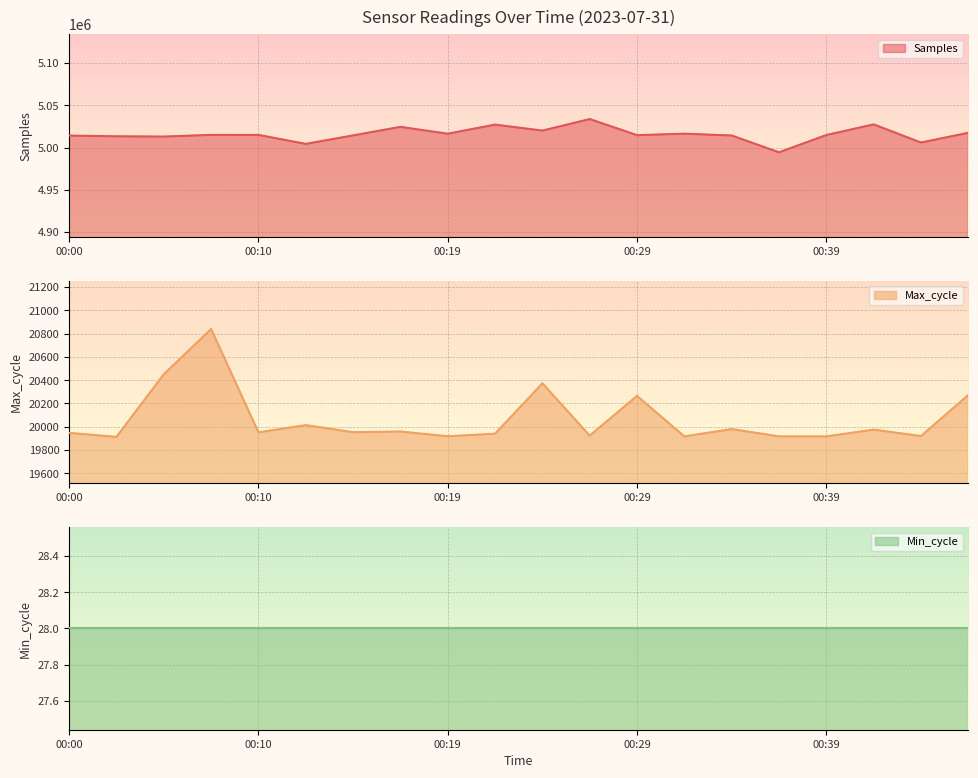

In Max_cycle, how many points are lower than both neighbors (excluding endpoints)?

7